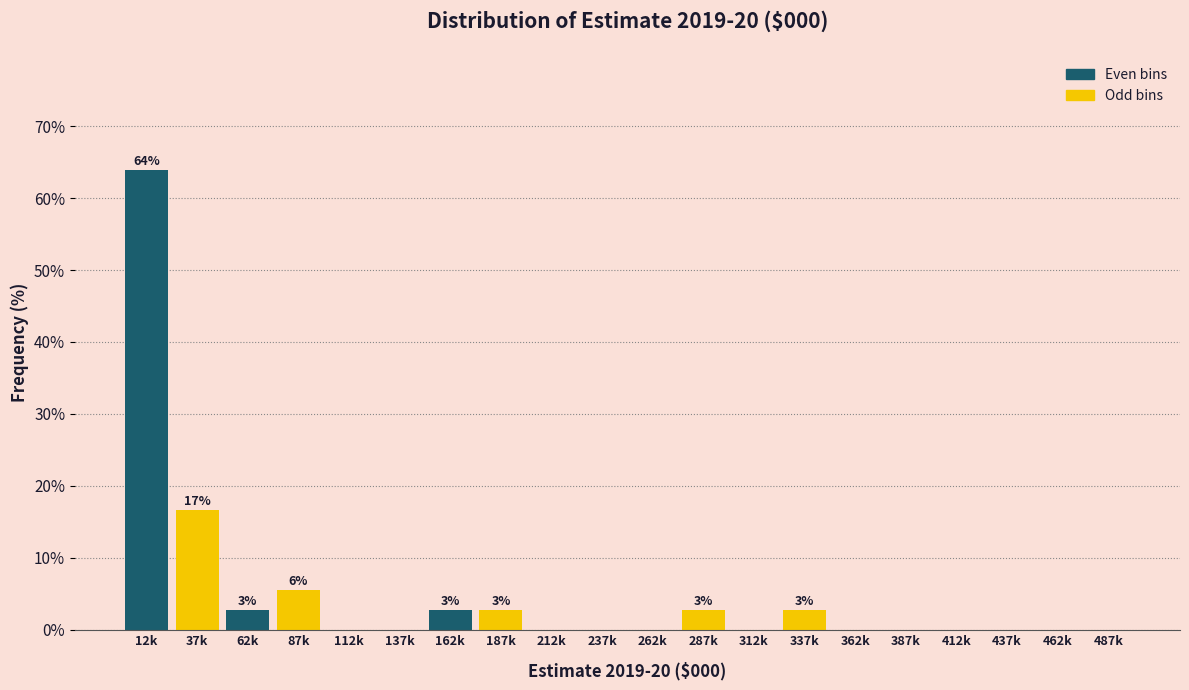

Reading right to left, list all the values displayed in this chart.

487k=0.0	462k=0.0	437k=0.0	412k=0.0	387k=0.0	362k=0.0	337k=2.8	312k=0.0	287k=2.8	262k=0.0	237k=0.0	212k=0.0	187k=2.8	162k=2.8	137k=0.0	112k=0.0	87k=5.6	62k=2.8	37k=16.7	12k=63.9